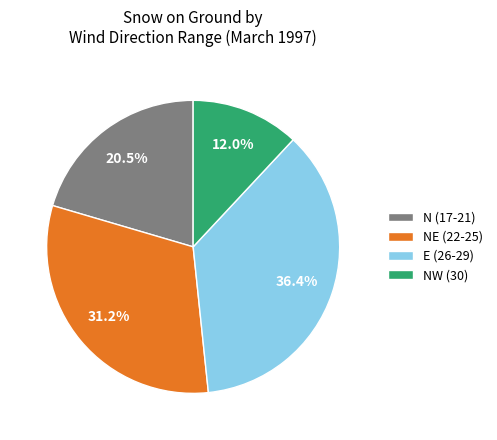

What is the total percentage of NE (22-25) and NW (30)?

43.2%